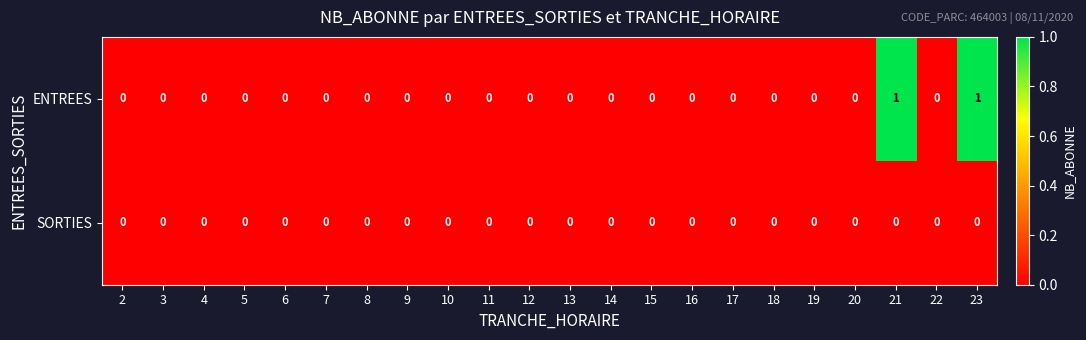

Which series has the largest total across all categories?

ENTREES